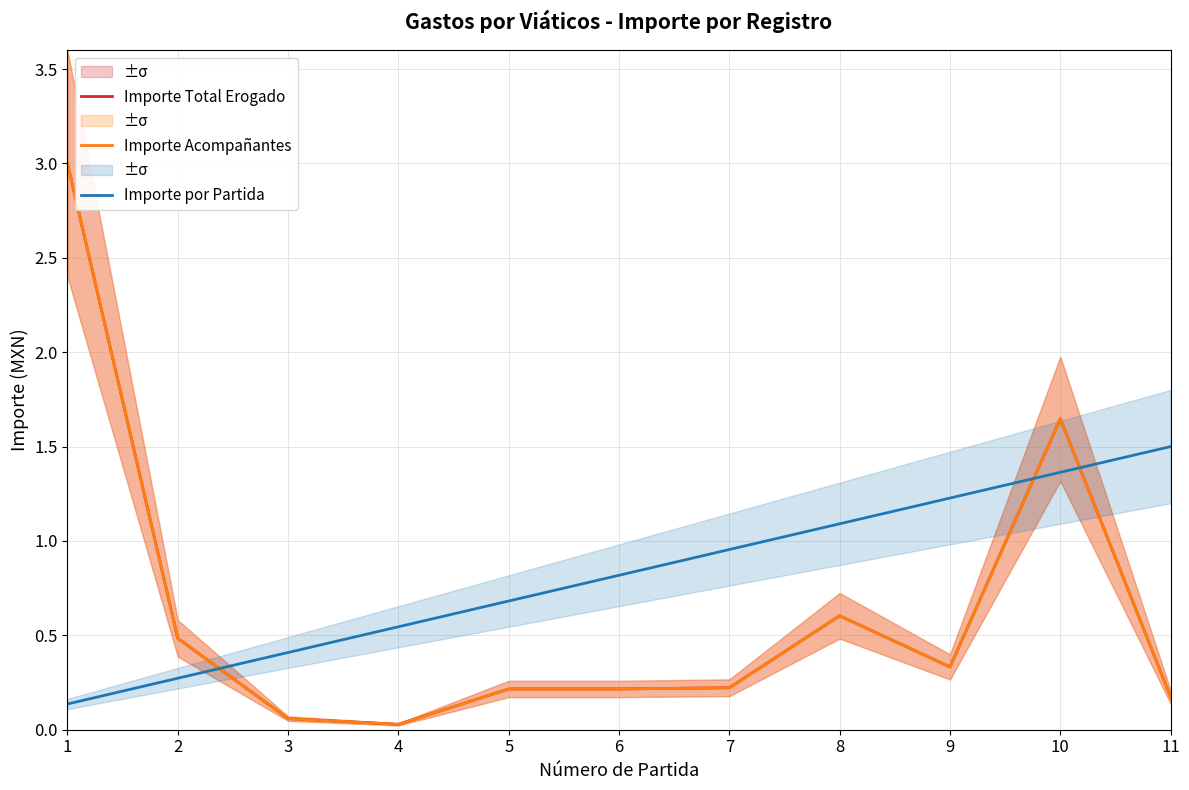

At which label is Importe por Partida closest to 0?

1